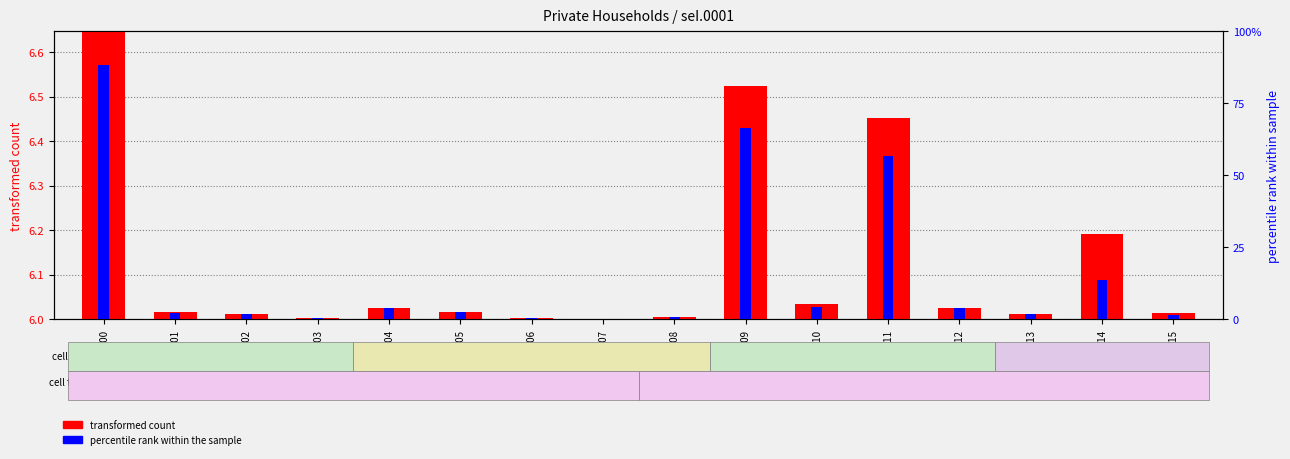

Is it true that percentile rank within the sample equals 147775 at kei.0014?

False